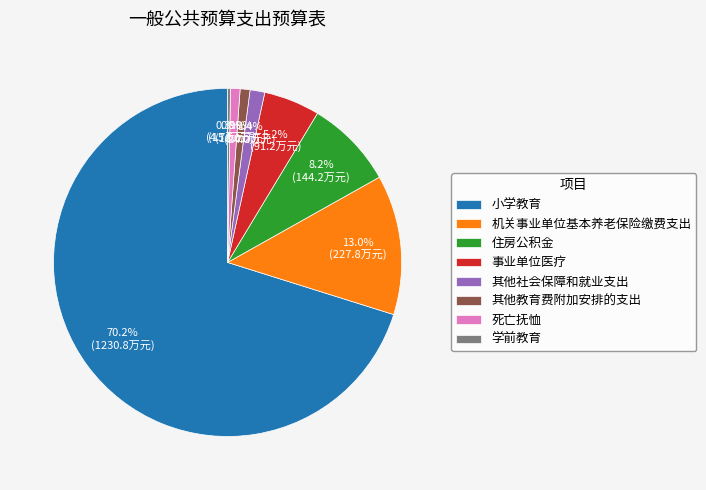

What is the largest slice in the pie chart?

小学教育